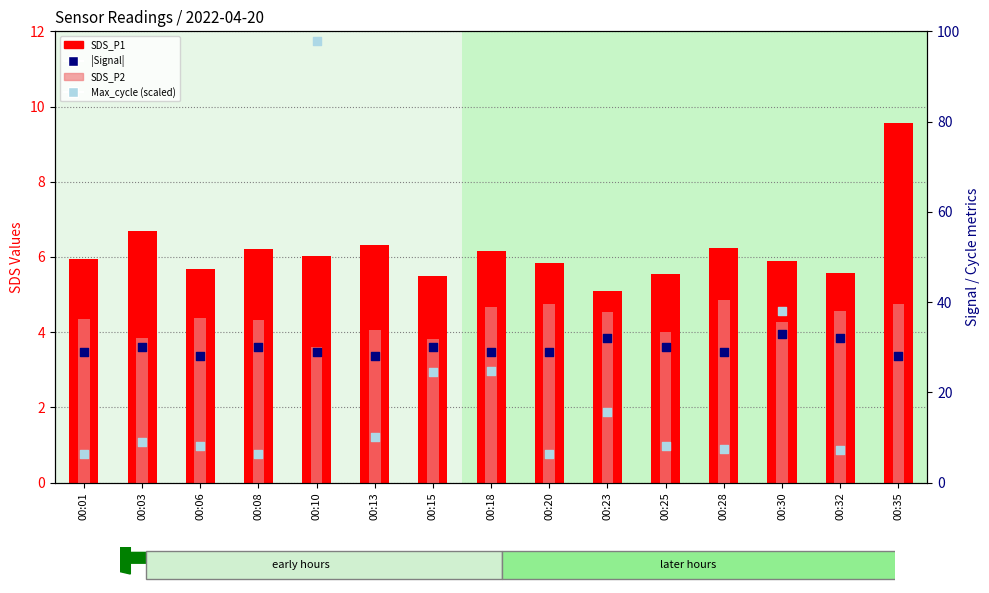

What are all the series names shown in the legend?

SDS_P1, SDS_P2, |Signal|, Max_cycle (scaled)